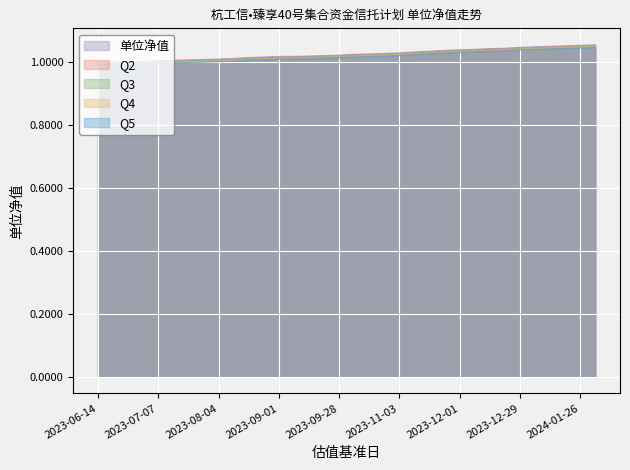

The chart shows a value of 0.6 at 2023-07-28. True or false?

False